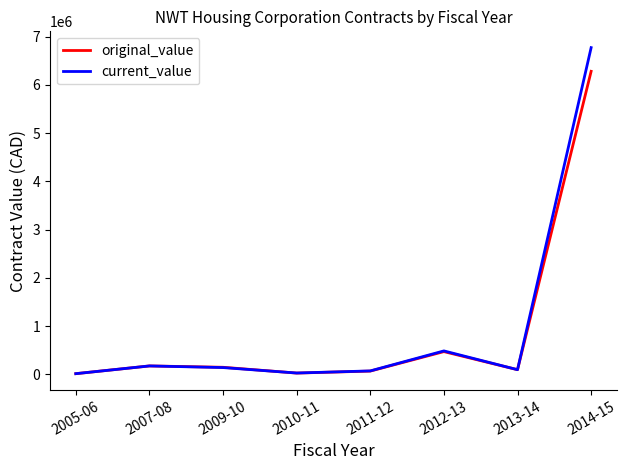

Where is original_value nearest to the value 3148237?

2012-13